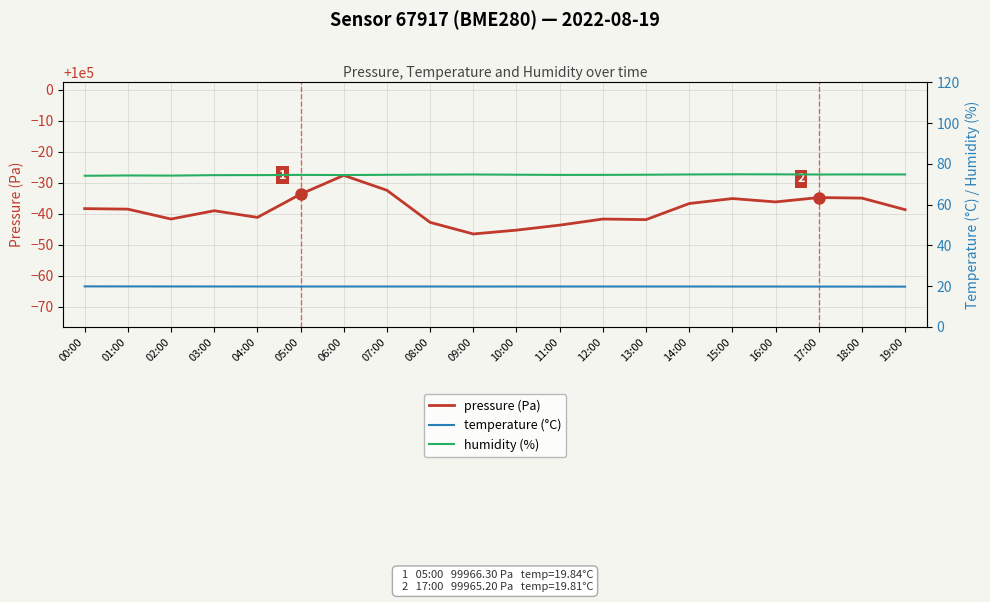

What is the sum of all temperature (°C) values?

396.9